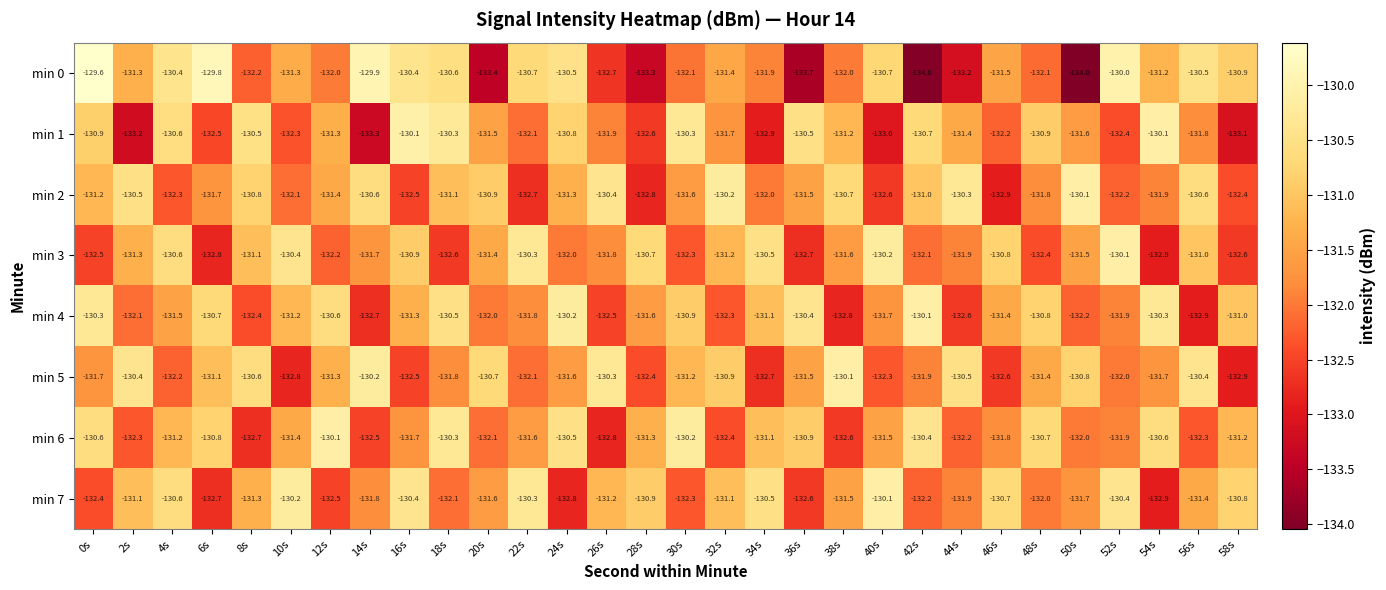

What is the sum of all min 4 values?

-3943.8